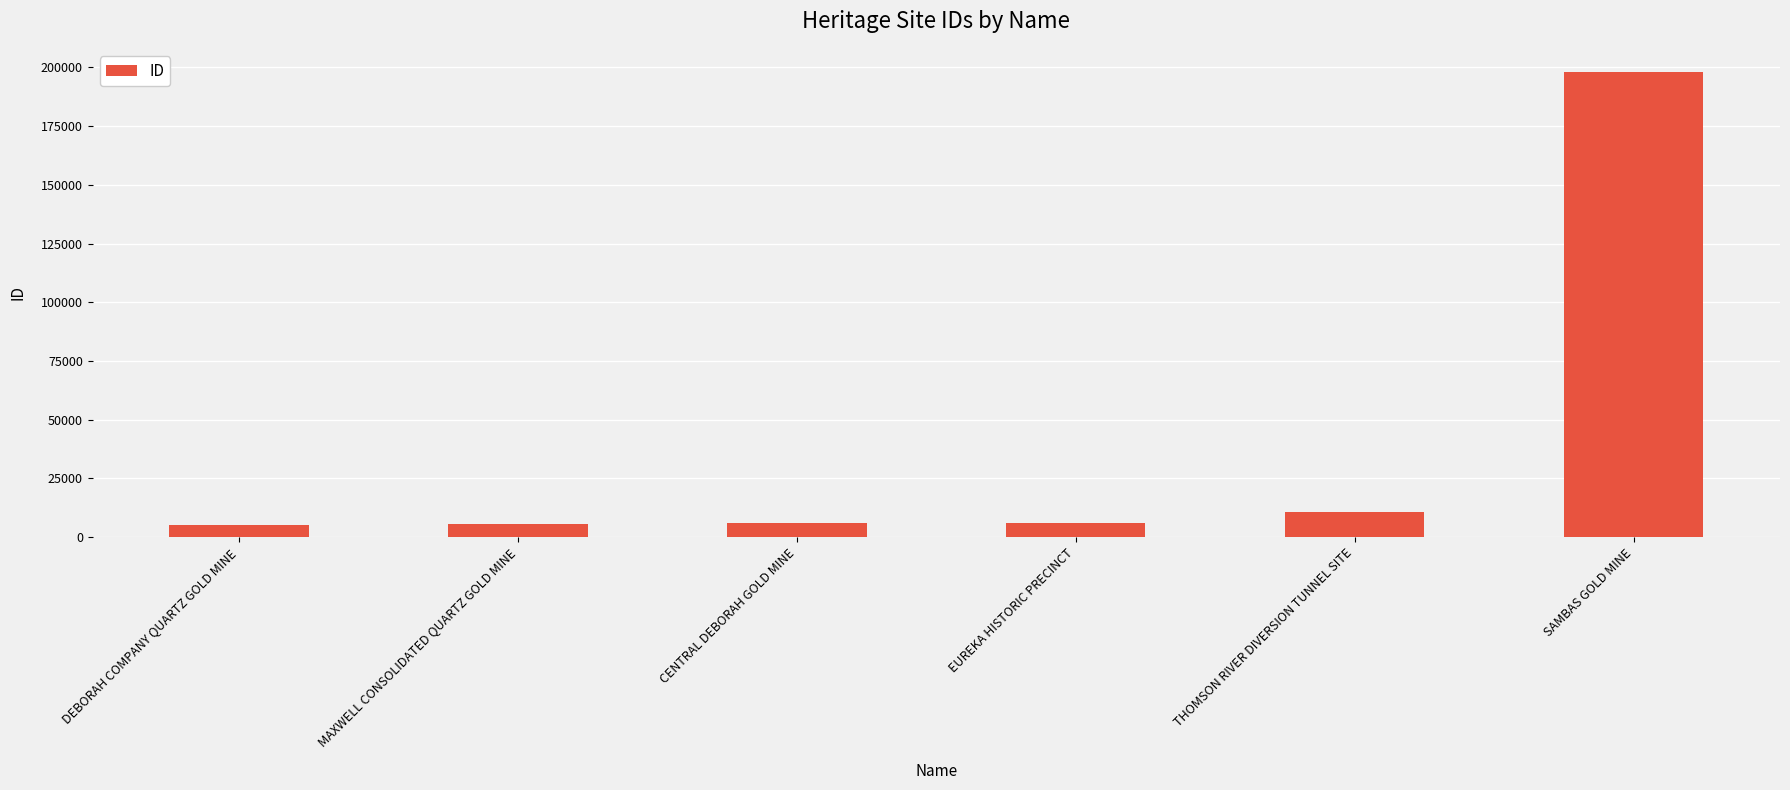

How many data points are less than 5996?

3